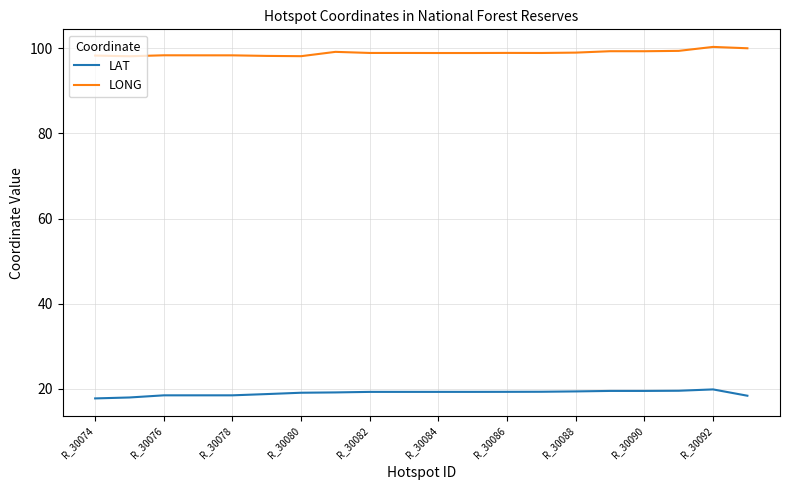

Which series has the largest total across all categories?

LONG